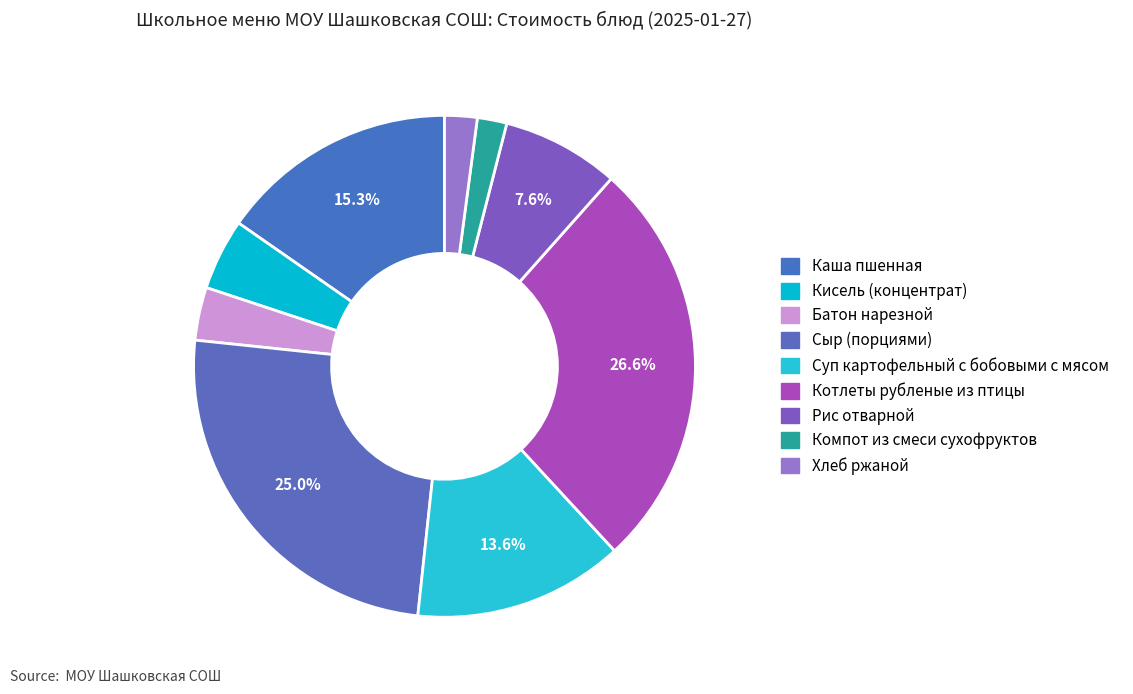

To the nearest percent, what portion does Хлеб ржаной represent?

2%